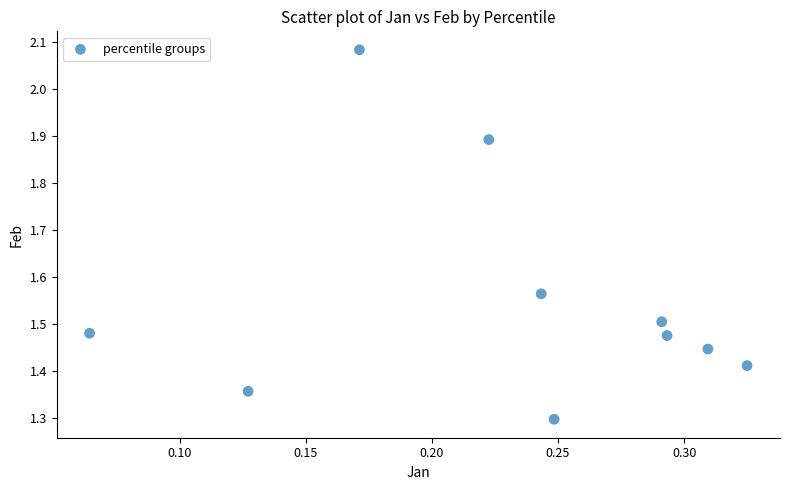

What Y value in the scatter plot is closest to 1?

1.3